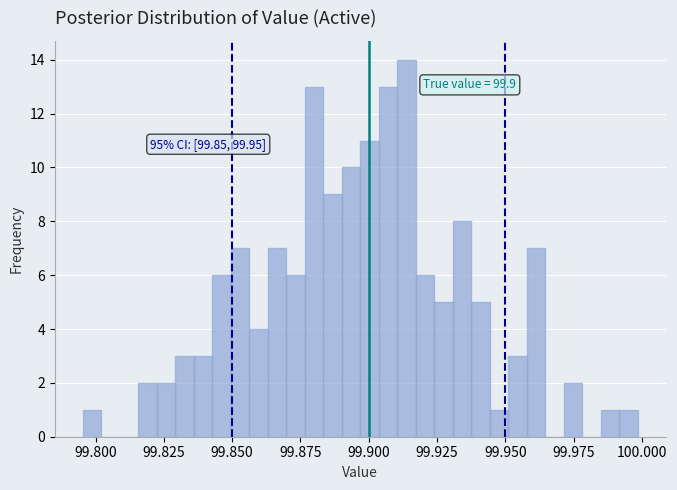

Around what value on the x-axis is the tallest bar? Give the approximate position of its centre, as read against the axis.

99.915